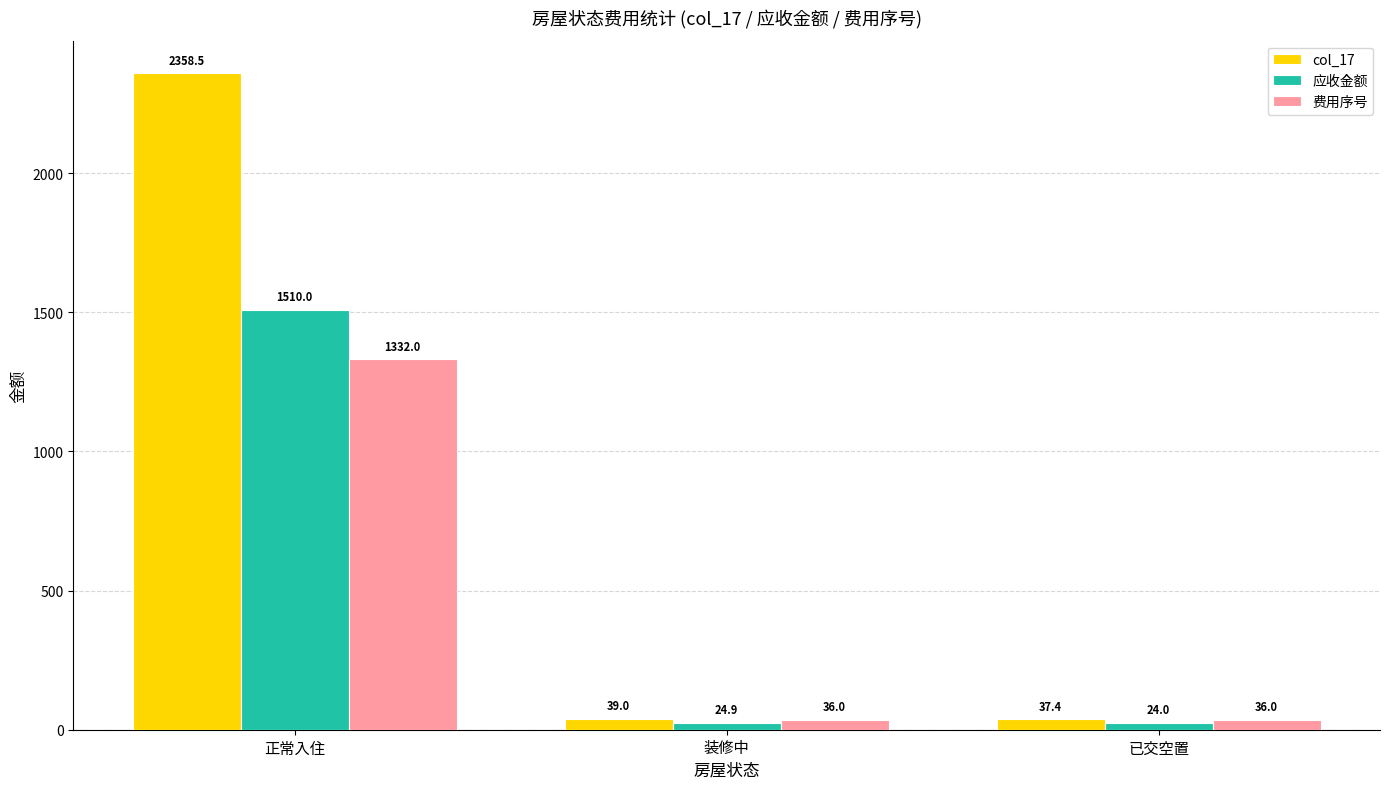

True or false: 费用序号 has a value of 792.8 at 正常入住.

False